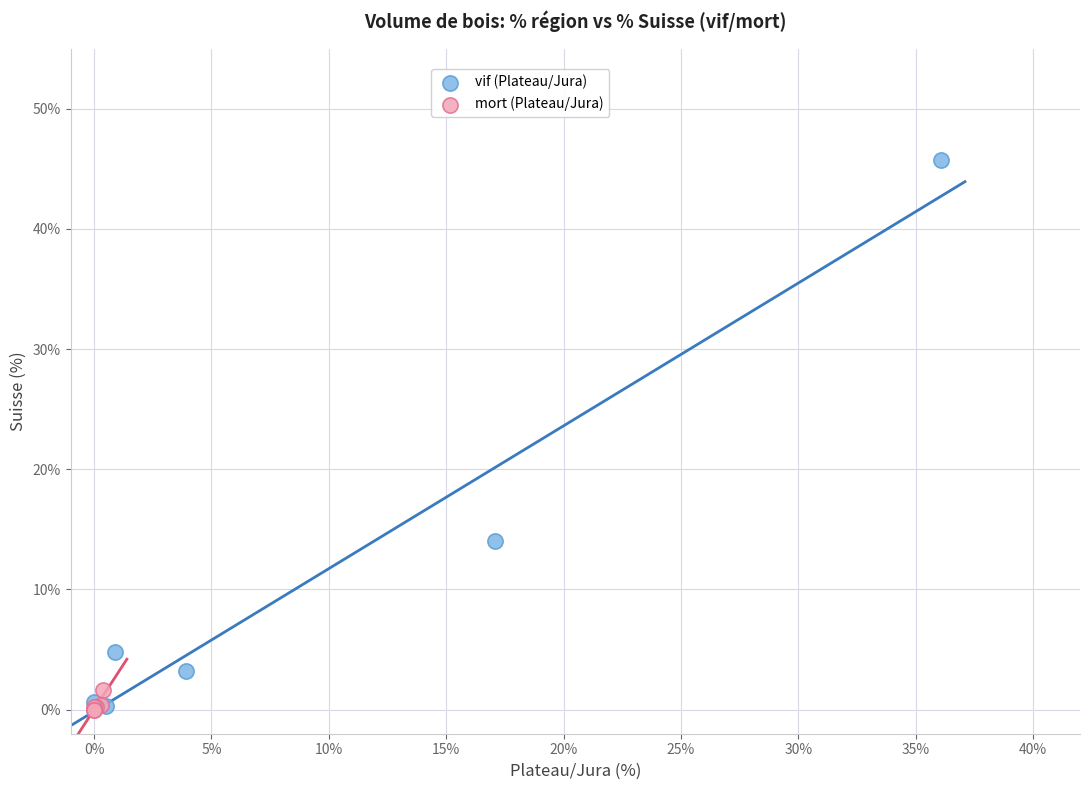

Which series contains the highest Y value?

vif (Plateau/Jura)